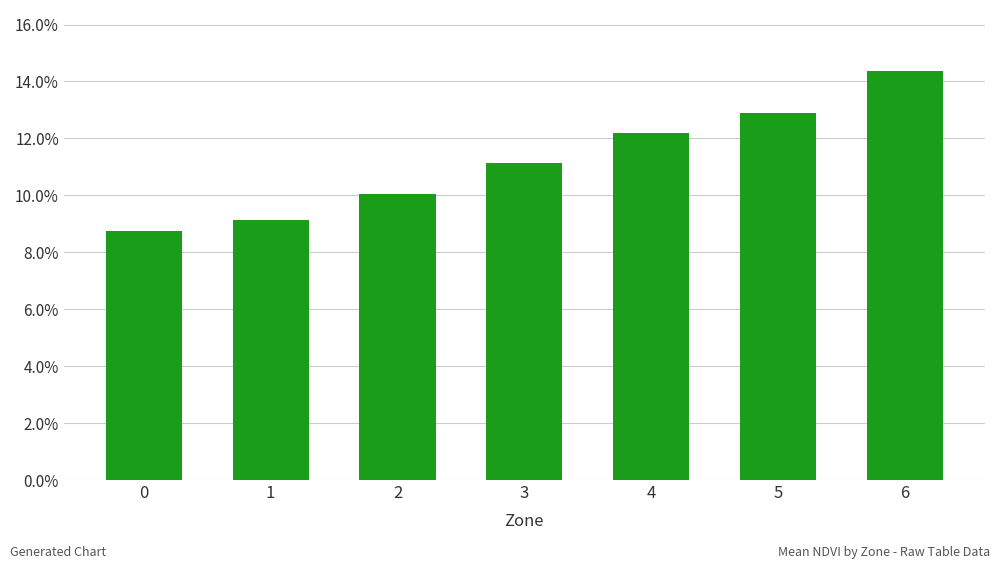

Does the chart contain stacked bars?

No